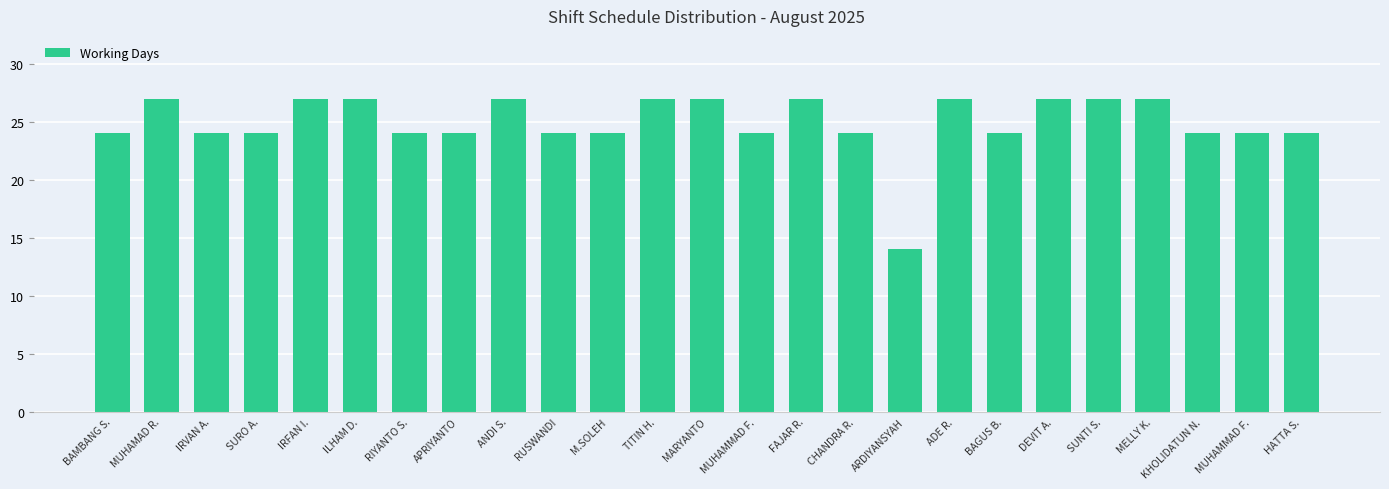

How many data points does each series have?

25